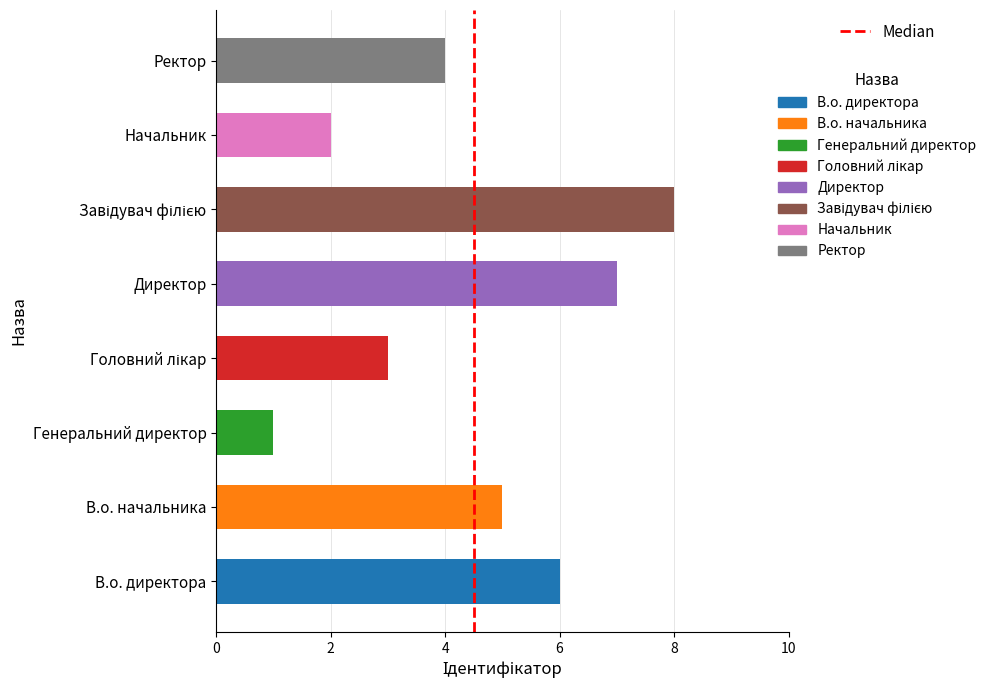

What is the ratio of the value at Ректор to the value at Генеральний директор?

4.0